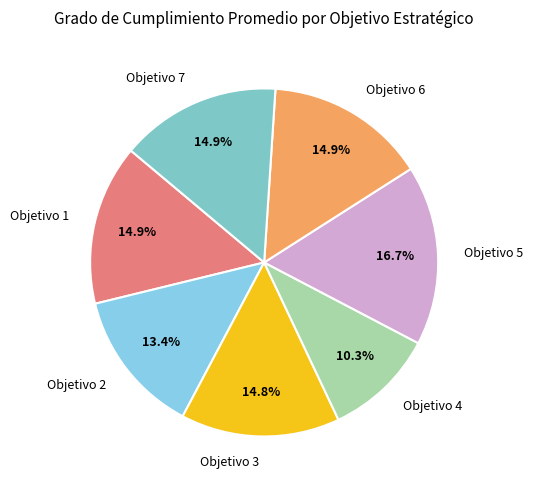

Is Objetivo 5 the majority of the pie?

No